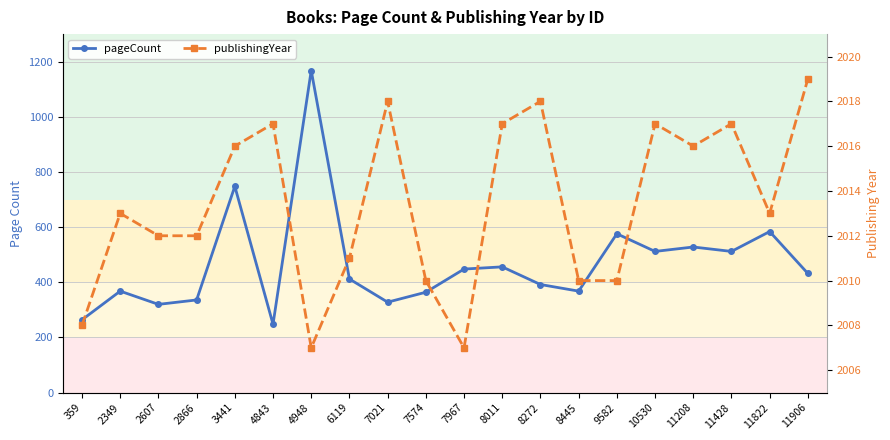

In pageCount, how many points are lower than both neighbors (excluding endpoints)?

6